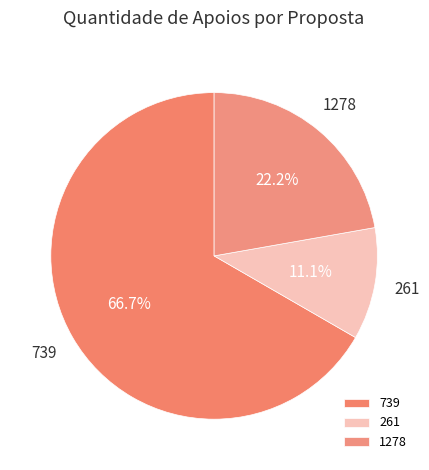

What percentage is the 1278 slice, to the nearest percent?

22%